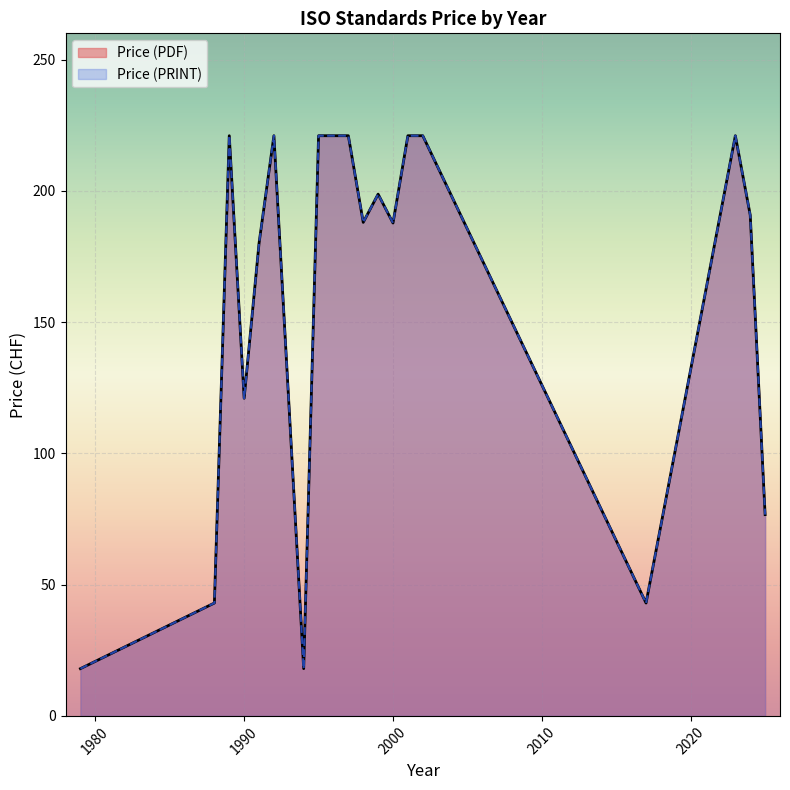

Between 2017 and 1988, which is larger?

2017